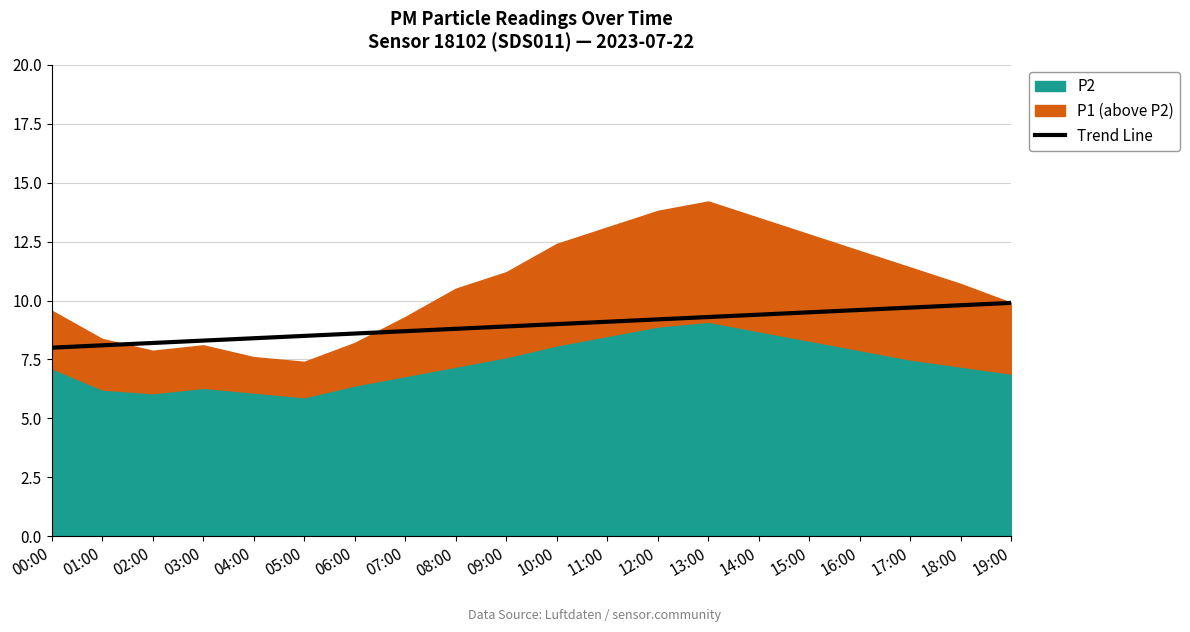

What is the ratio of the value at 06:00 to the value at 02:00?

1.0